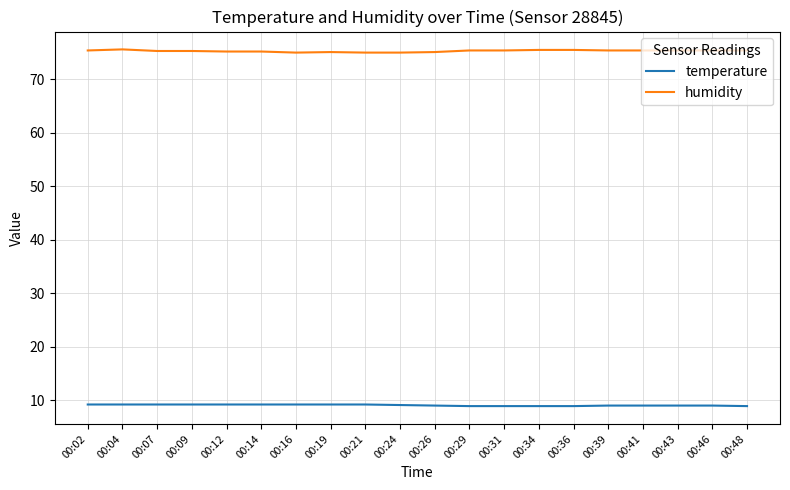

What is the lowest value of the temperature series?

8.9